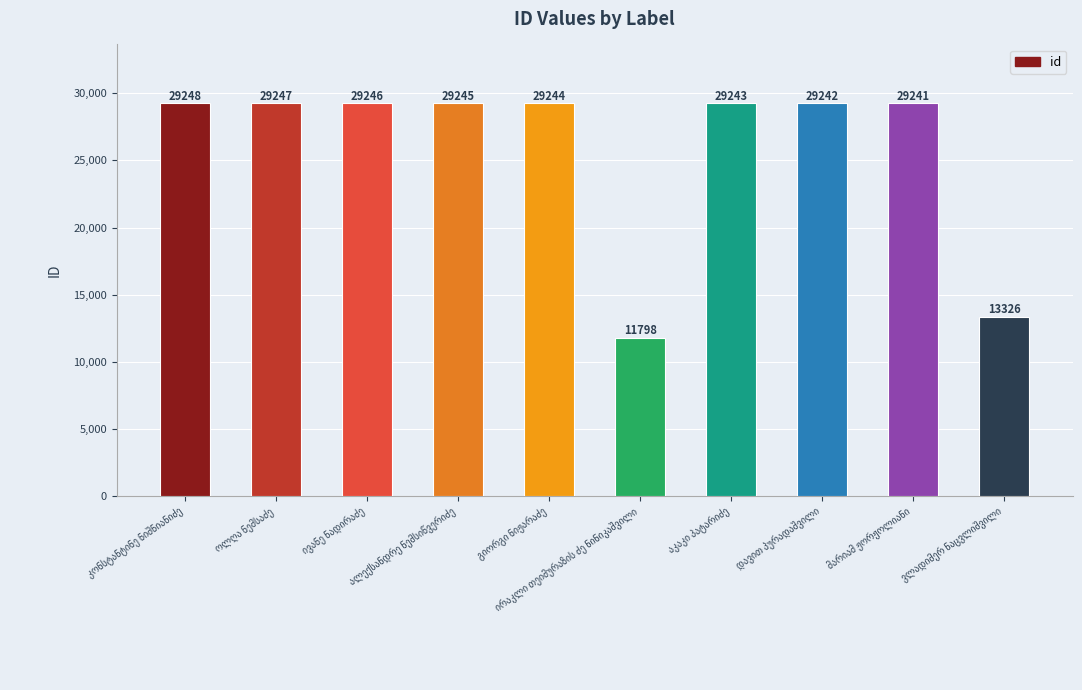

What is the value of the 3rd bar from the left?

29246